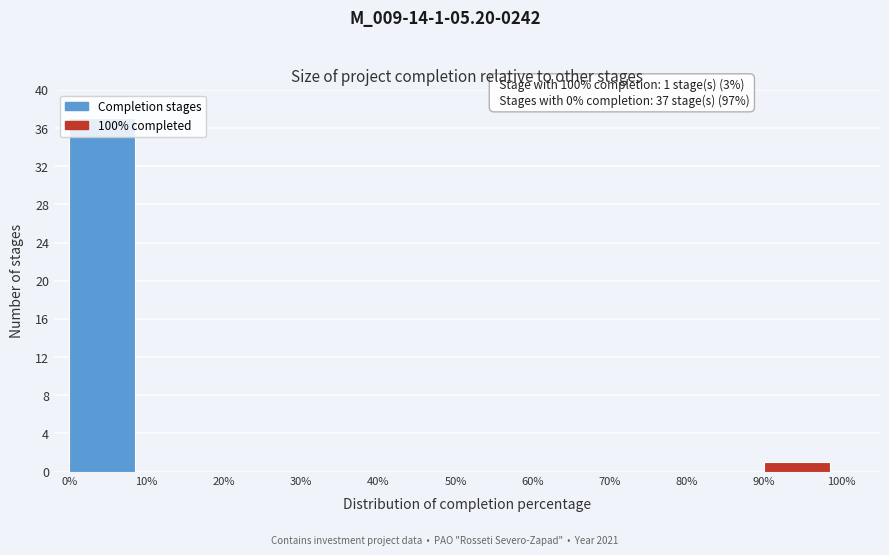

Which range on the x-axis has the tallest bar?

0% to 10%